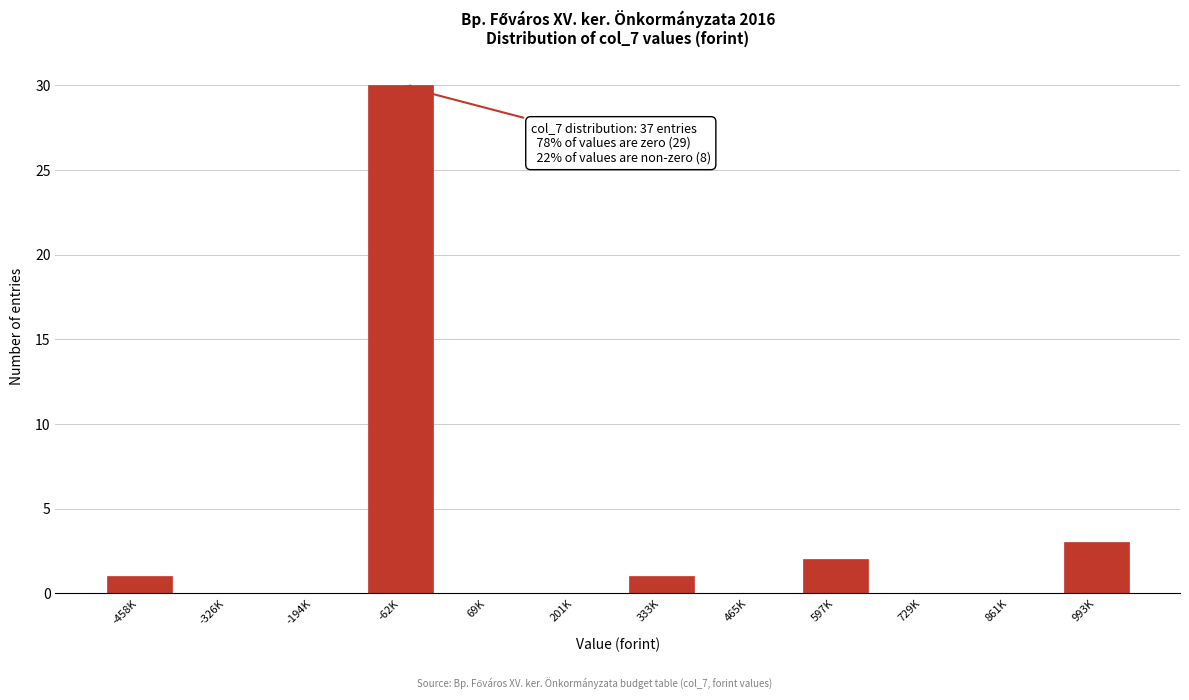

Reading right to left, extract all data points from this chart.

993K=3	861K=0	729K=0	597K=2	465K=0	333K=1	201K=0	69K=0	-62K=30	-194K=0	-326K=0	-458K=1